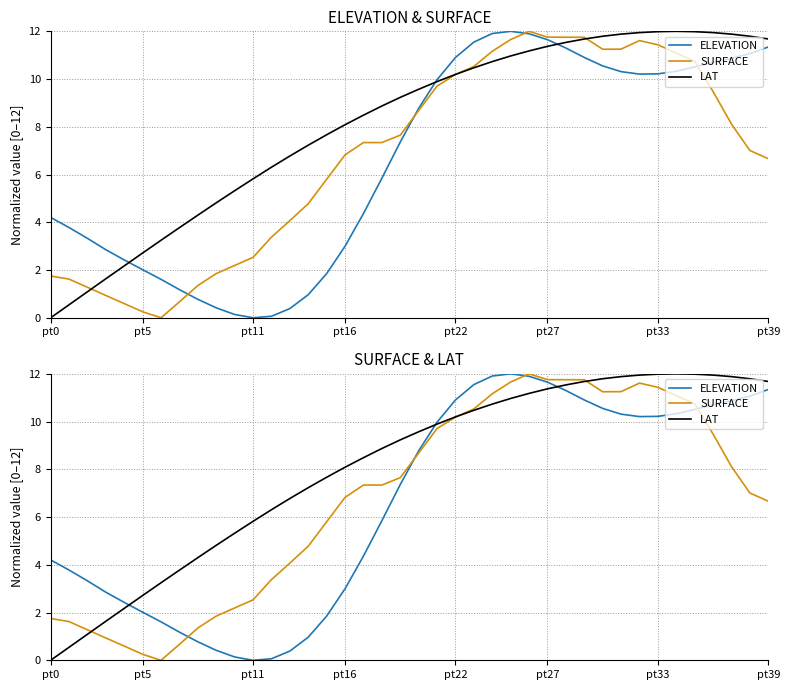

What is the highest value of the LAT series?

12.0